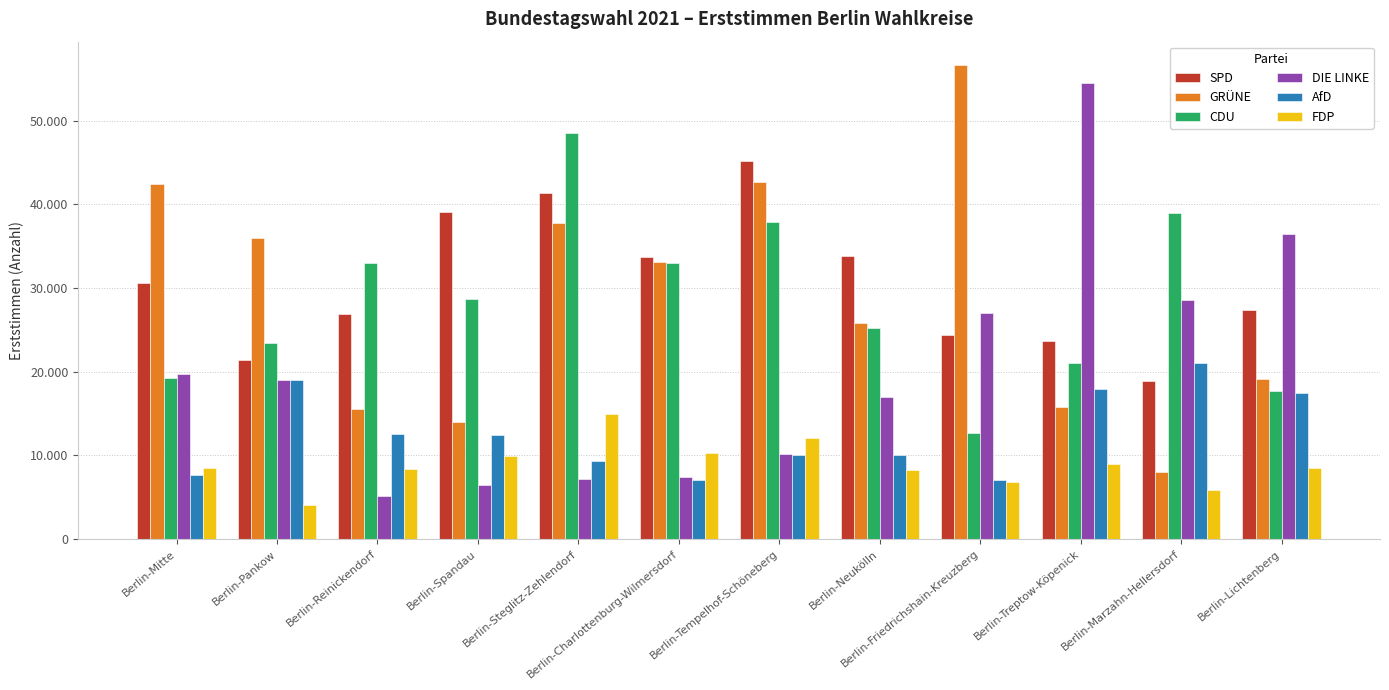

Rank the series at Berlin-Steglitz-Zehlendorf from highest to lowest value.

CDU, SPD, GRÜNE, FDP, AfD, DIE LINKE